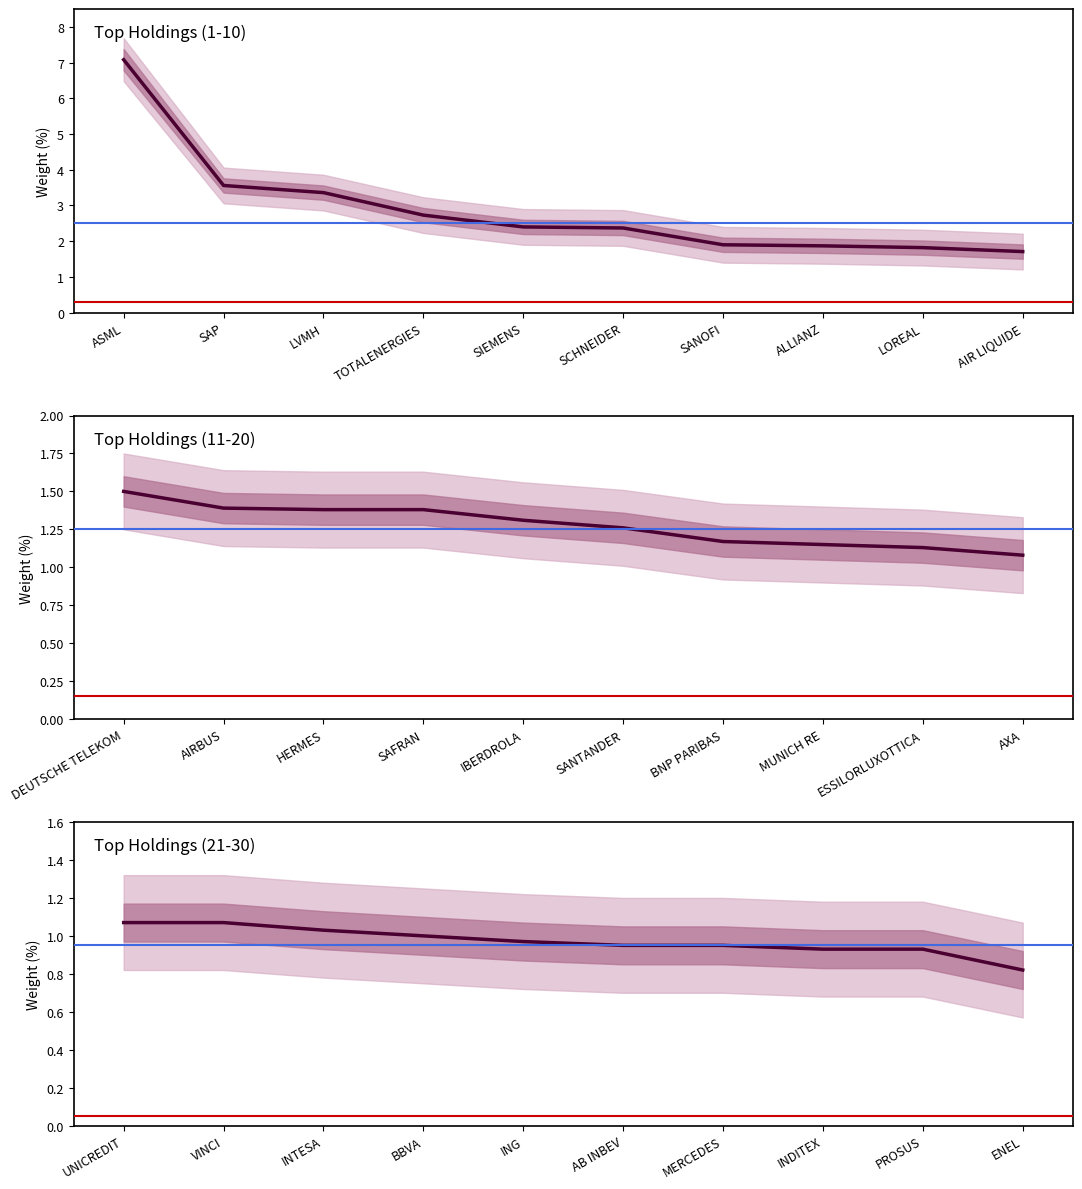

What position from the left is INTESA?

3